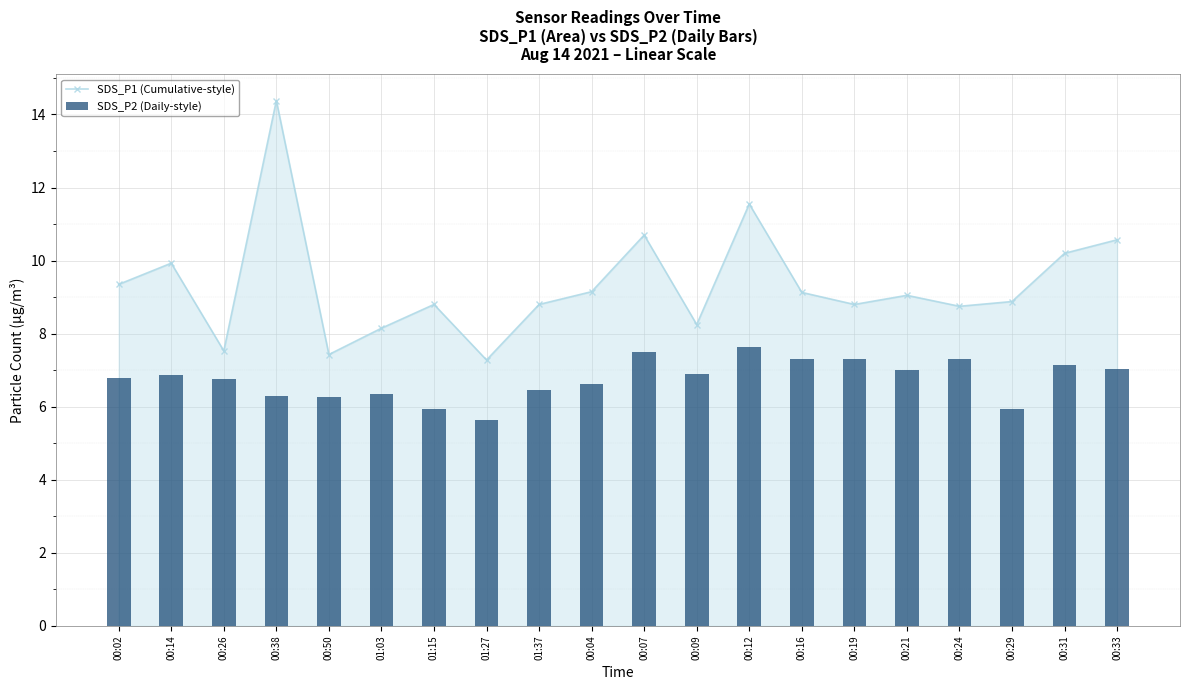

What is the spread (max minus min) of values at 00:38?

8.1